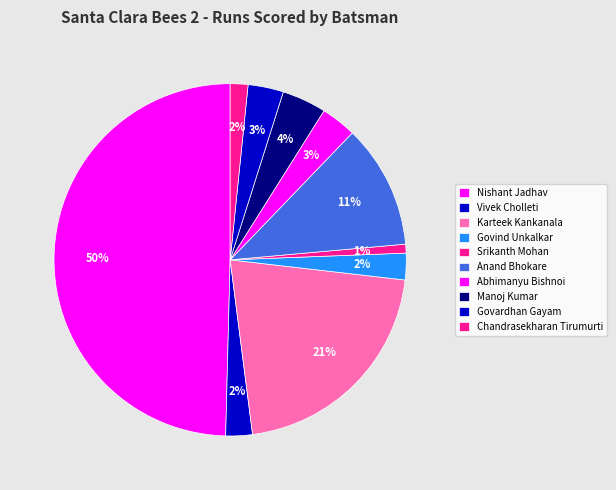

Which slice is the largest?

Nishant Jadhav